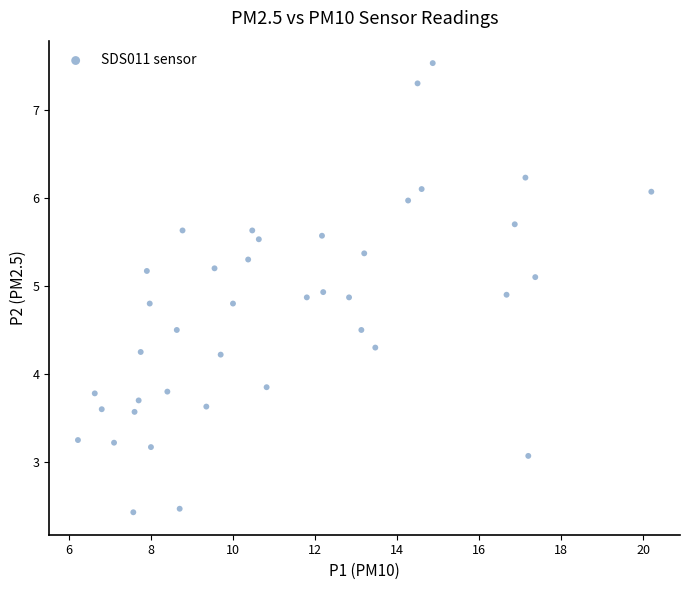

What is the range of Y values (max minus min)?

5.1